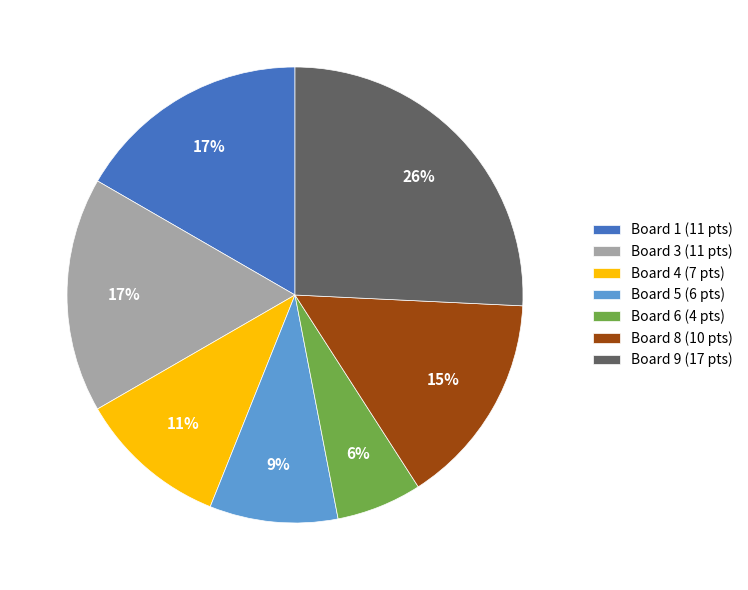

To the nearest percent, what is the difference between the largest and smallest slice percentages?

20%